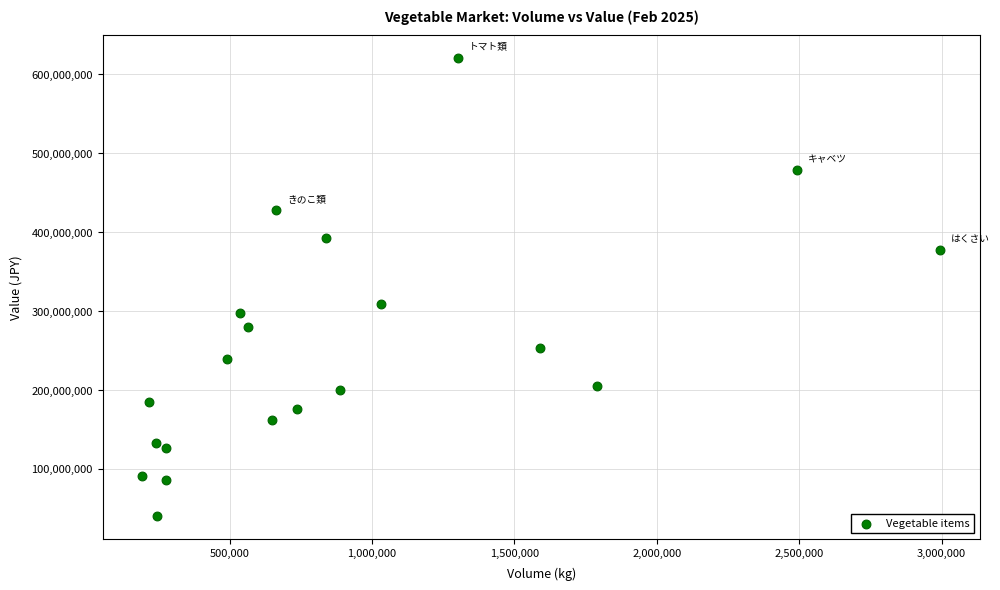

What Y value in the scatter plot is closest to 330591468?

309168665